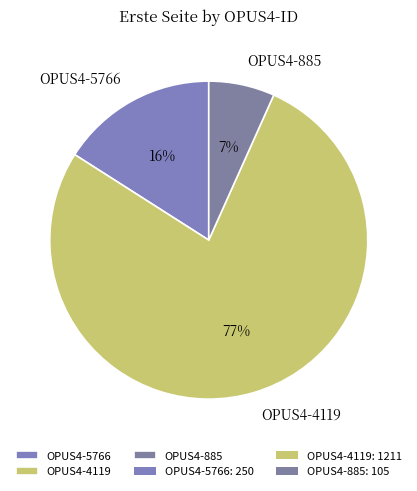

Approximately how many times larger is the value at OPUS4-4119 compared to OPUS4-5766?

4.8